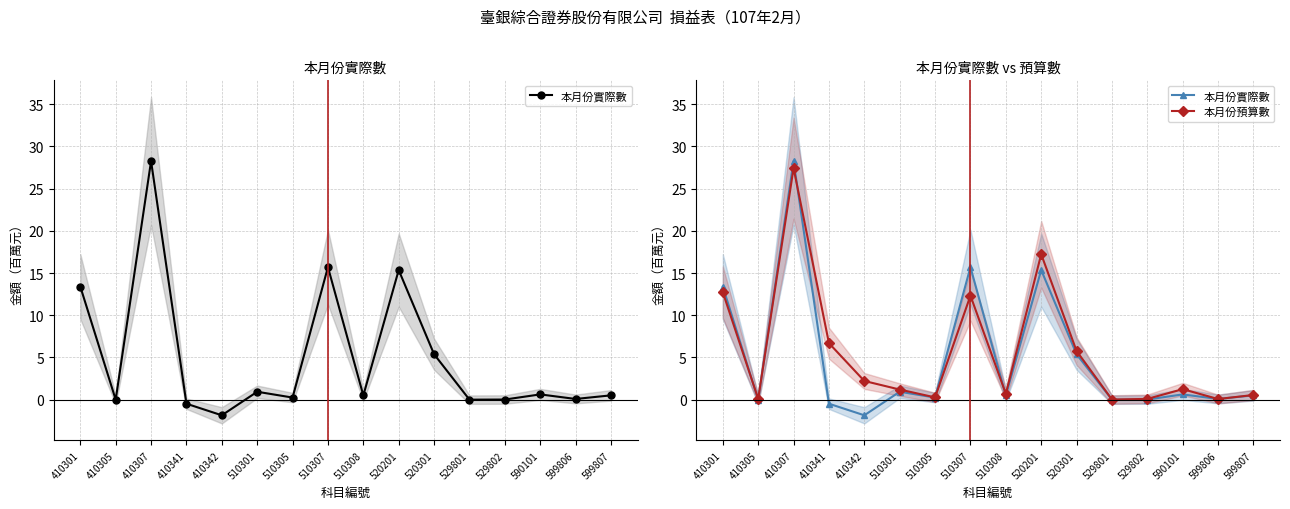

How many data points in 本月份預算數 are less than 1?

7